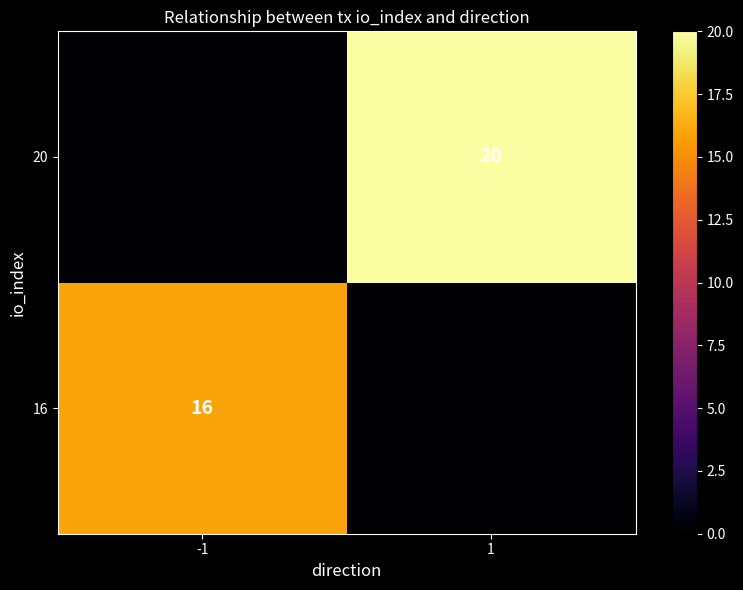

Is it true that 20 equals 20 at 1?

True